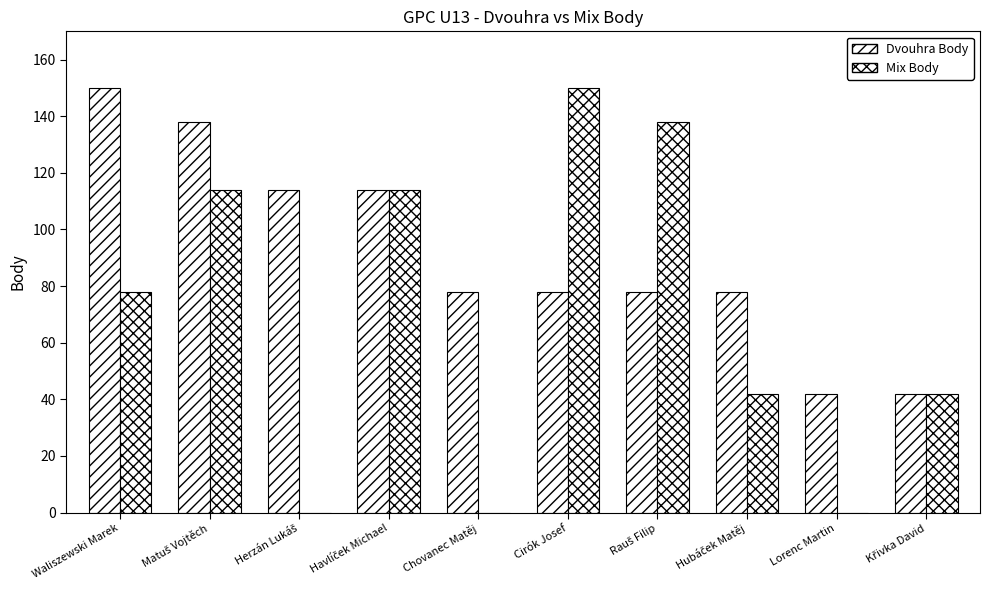

How many series are shown in this chart?

2